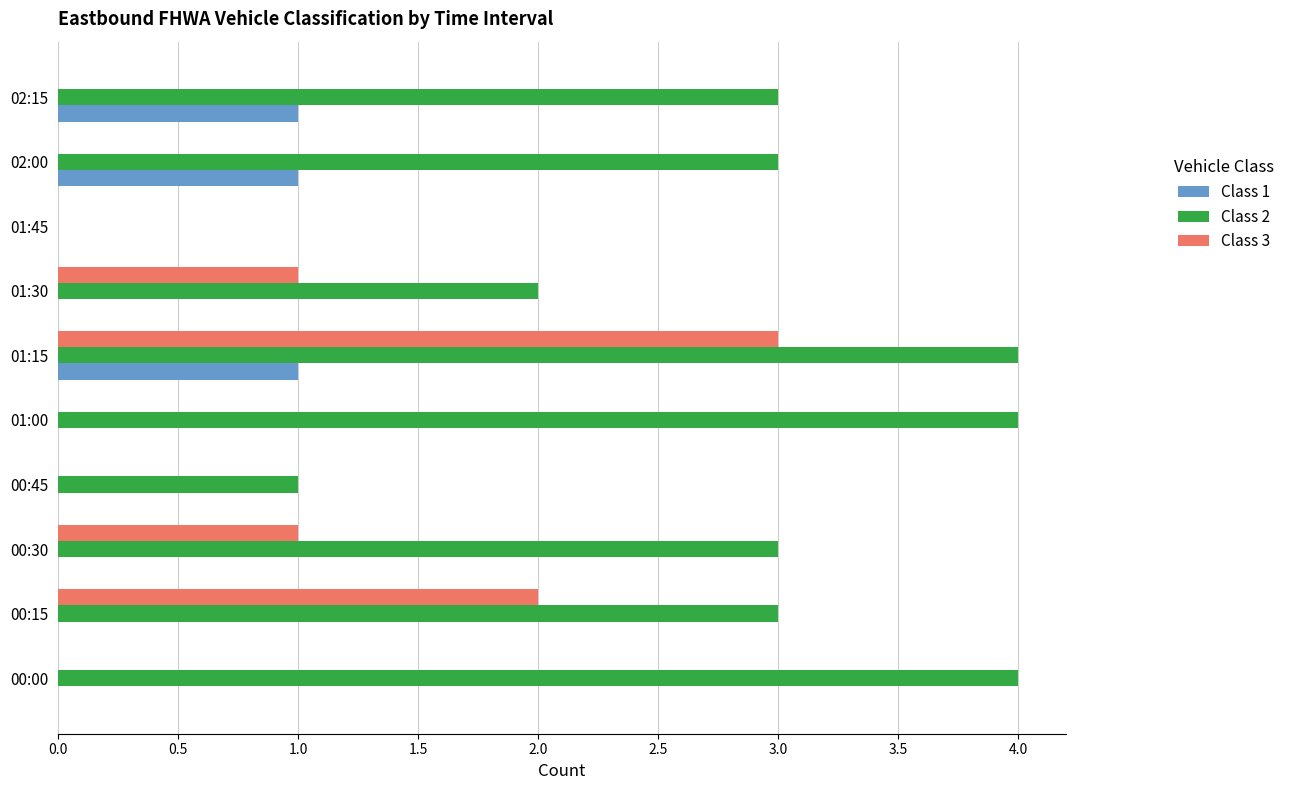

Which series has the largest range (max minus min)?

Class 2